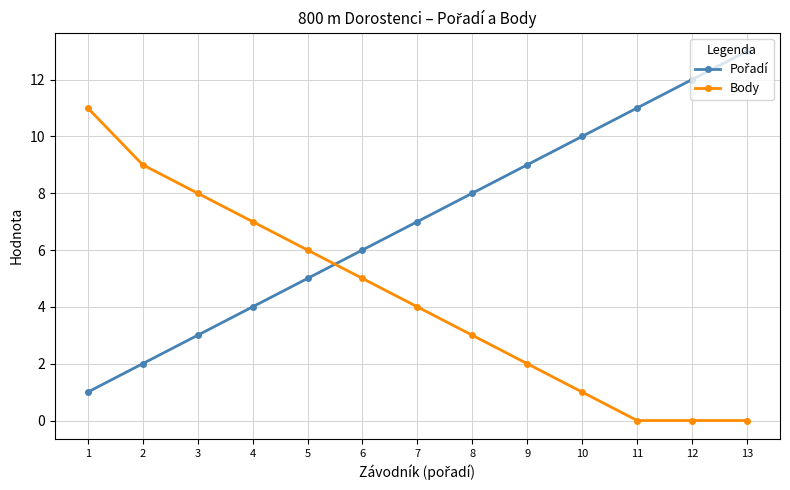

Where does the Body series first go above 4?

1